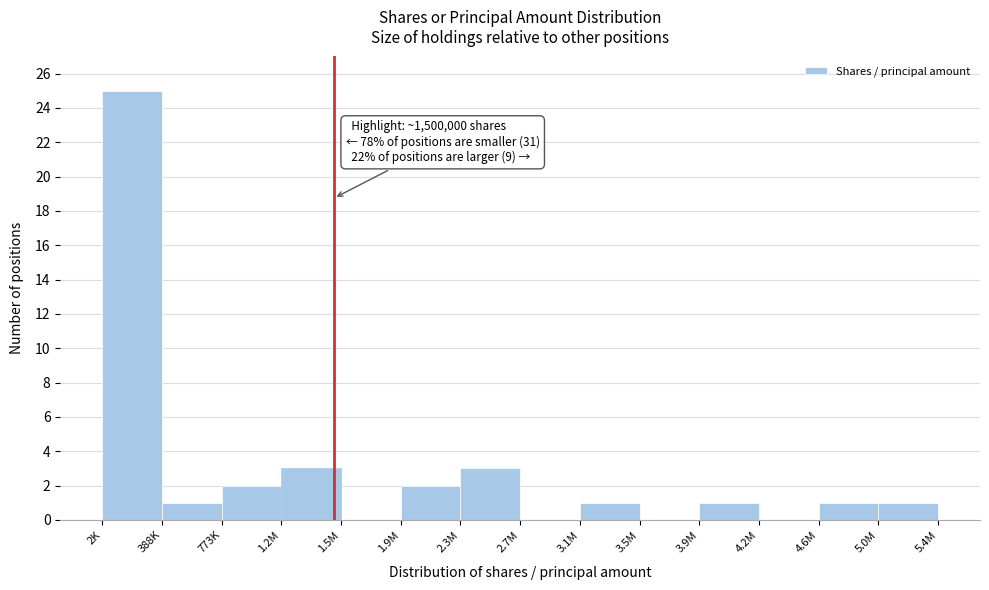

Reading left to right, extract all data points from this chart.

2K=25	388K=1	773K=2	1.2M=3	1.5M=0	1.9M=2	2.3M=3	2.7M=0	3.1M=1	3.5M=0	3.9M=1	4.2M=0	4.6M=1	5.0M=1